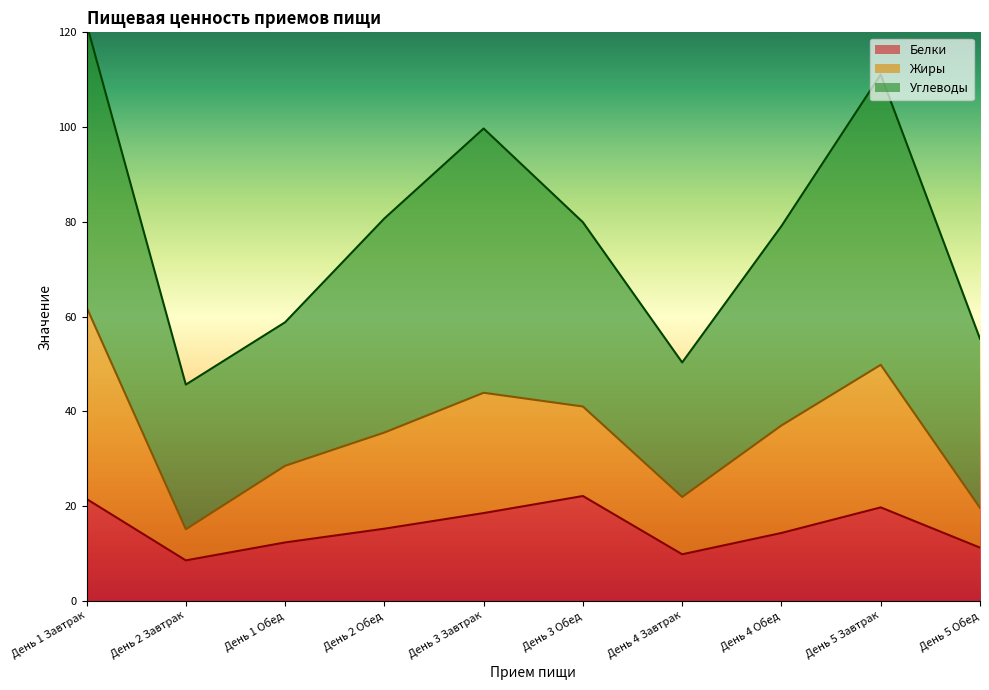

What is the minimum value for Белки?

8.5